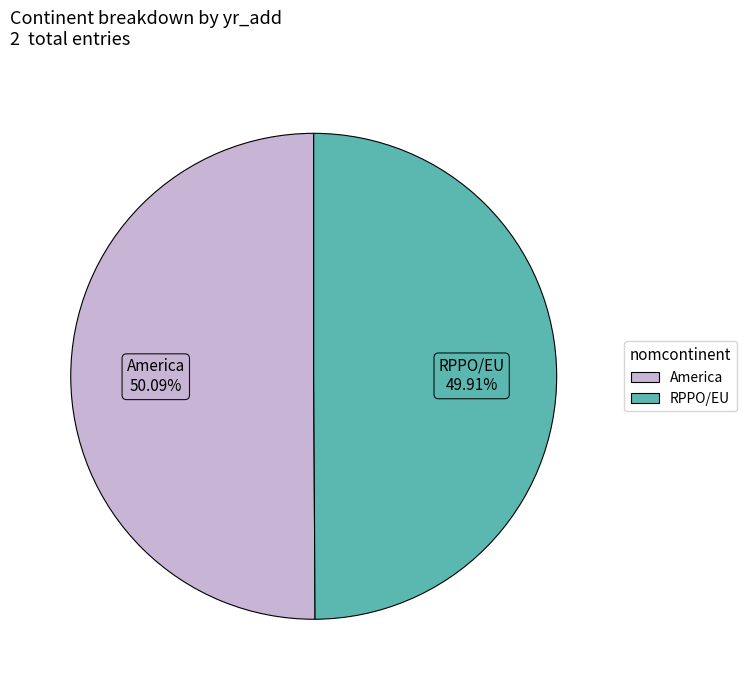

What percentage is the America slice, to the nearest percent?

50%